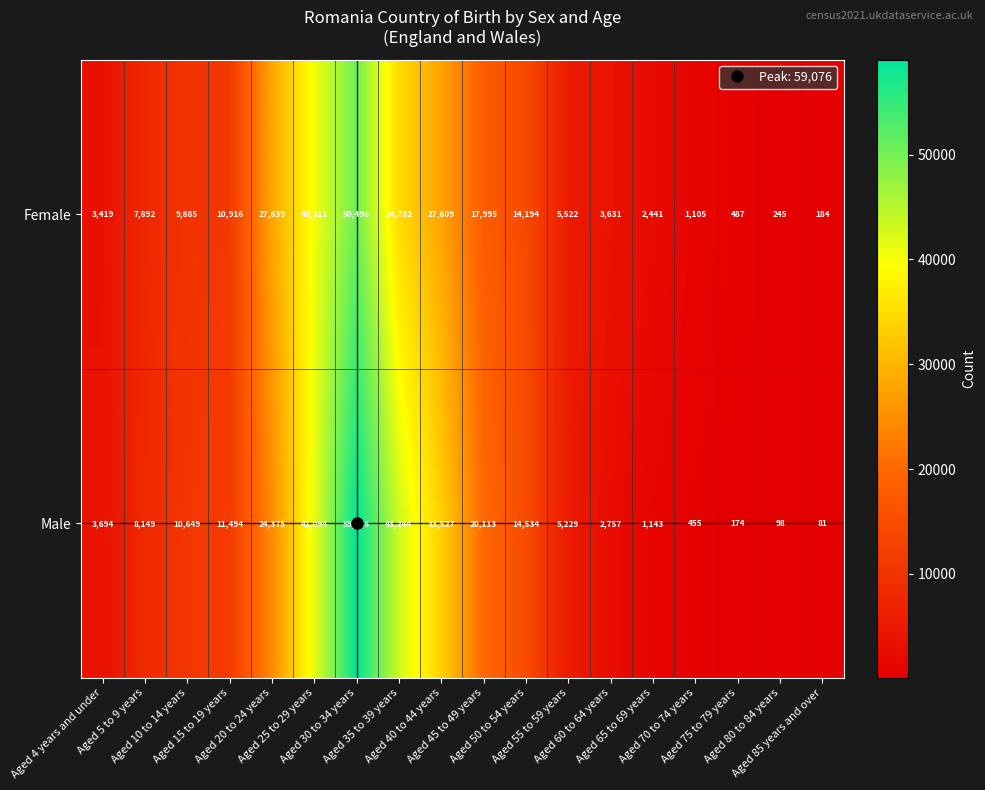

Which series has the largest total across all categories?

Male